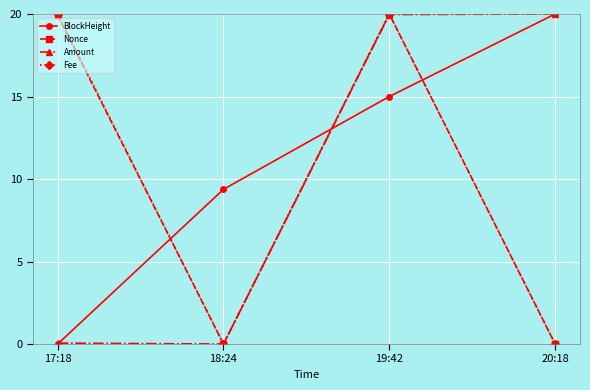

What is the average value of the Fee series?

10.0